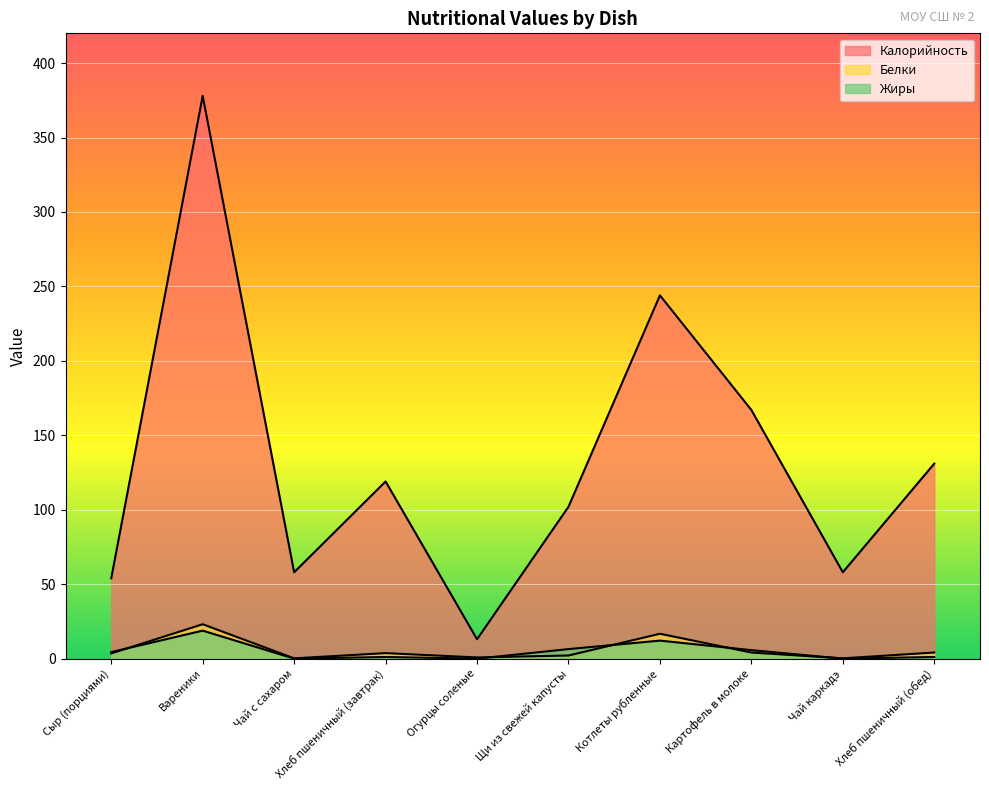

What is the total value across all series at Картофель в молоке?

176.8